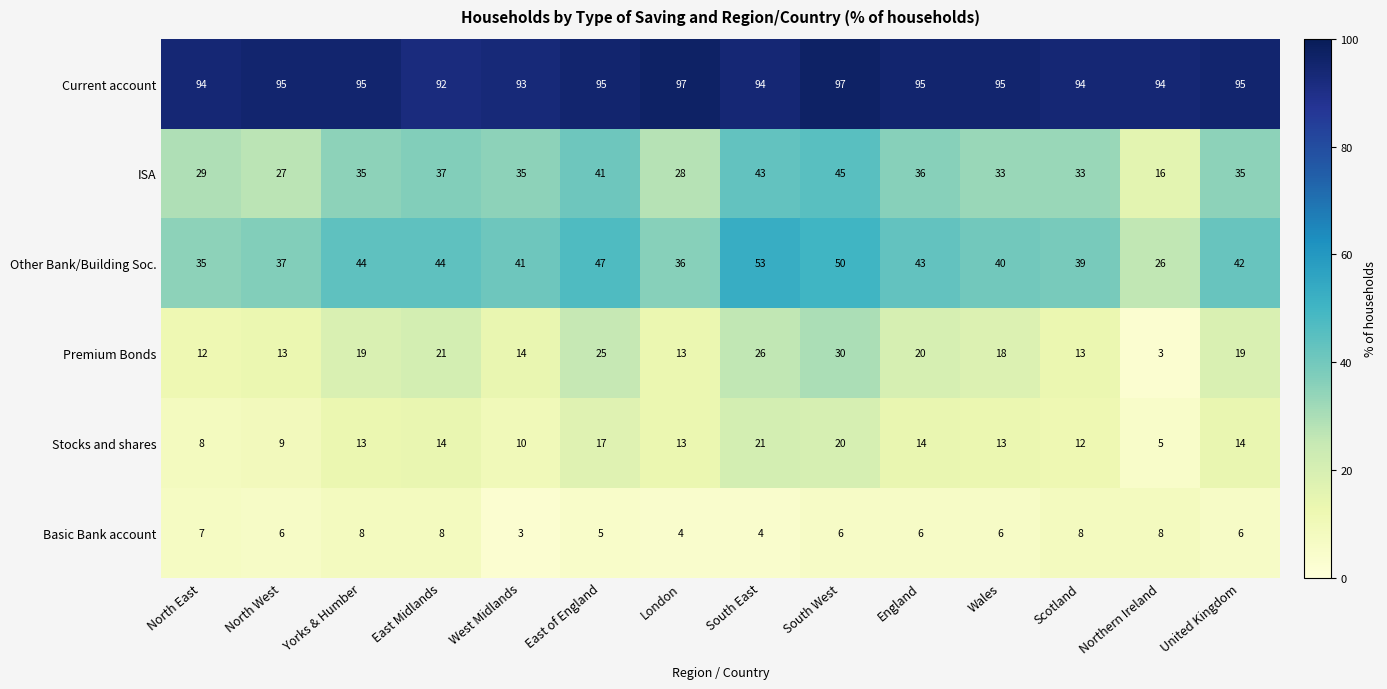

What is the sum of the Premium Bonds values at North East and Yorks & Humber?

31